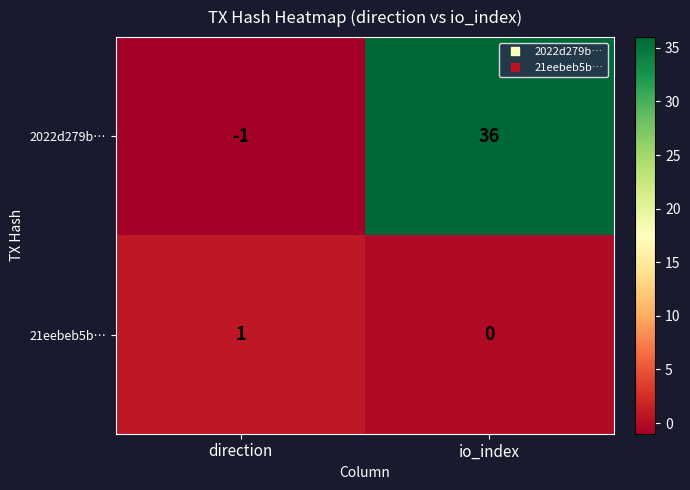

How many values in the 2022d279b… series are below 36?

1